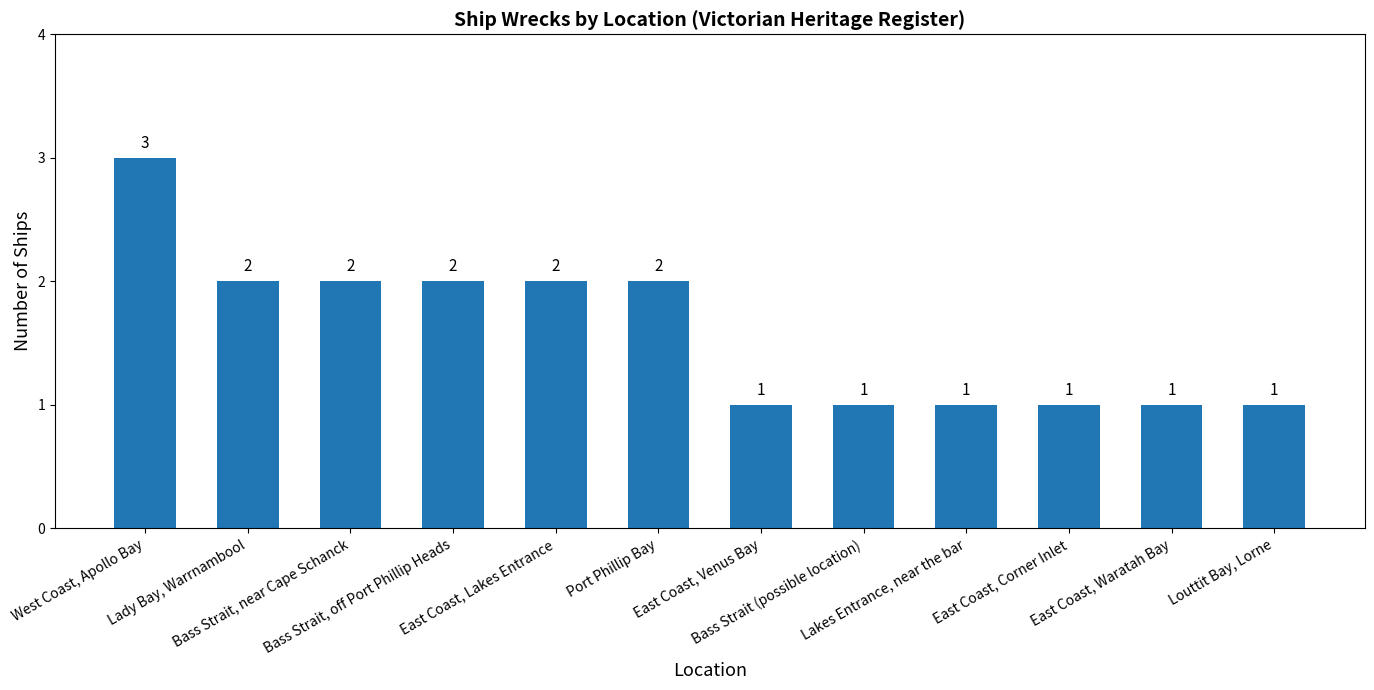

Reading left to right, extract all data points from this chart.

West Coast, Apollo Bay=3	Lady Bay, Warrnambool=2	Bass Strait, near Cape Schanck=2	Bass Strait, off Port Phillip Heads=2	East Coast, Lakes Entrance=2	Port Phillip Bay=2	East Coast, Venus Bay=1	Bass Strait (possible location)=1	Lakes Entrance, near the bar=1	East Coast, Corner Inlet=1	East Coast, Waratah Bay=1	Louttit Bay, Lorne=1